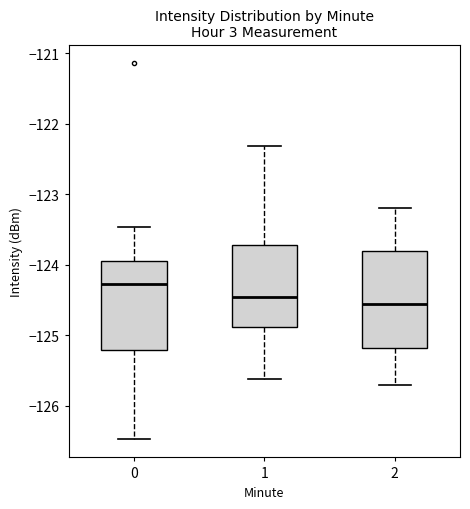

Which box's median line is the highest?

0